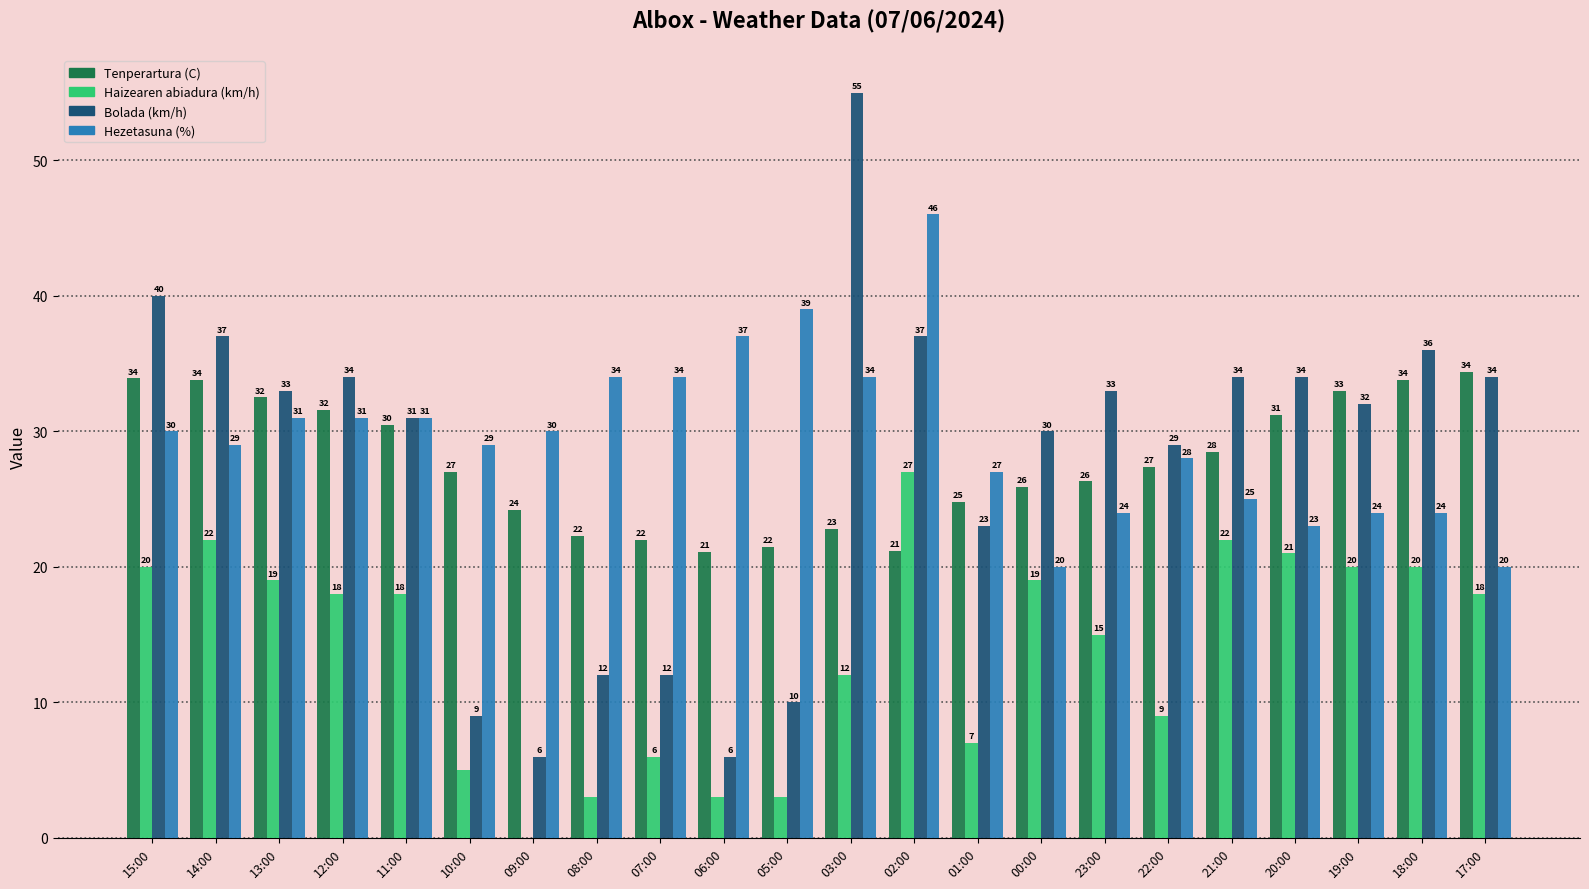

Where does the Bolada (km/h) series first go above 33?

15:00